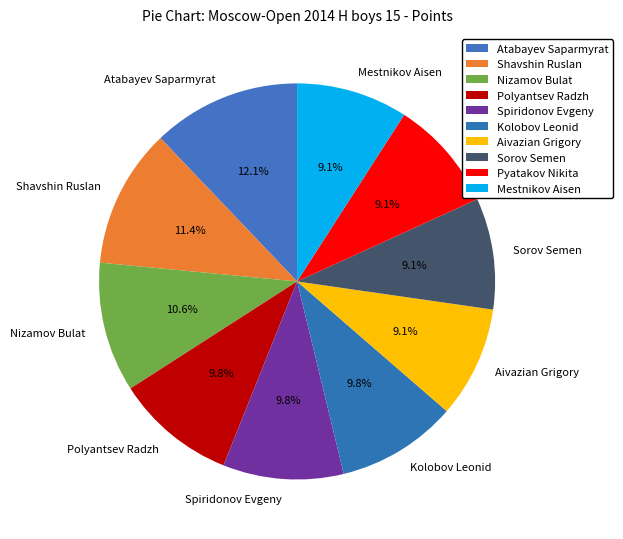

To the nearest percent, what portion does Polyantsev Radzh represent?

10%